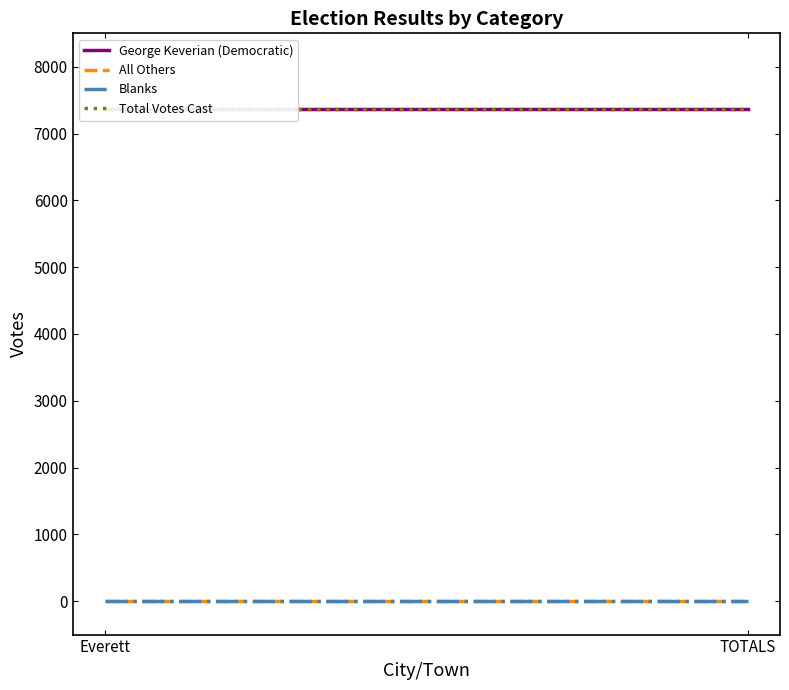

Reading left to right, extract all data points from this chart.

George Keverian (Democratic): Everett=7372	TOTALS=7372
All Others: Everett=0	TOTALS=0
Blanks: Everett=0	TOTALS=0
Total Votes Cast: Everett=7372	TOTALS=7372